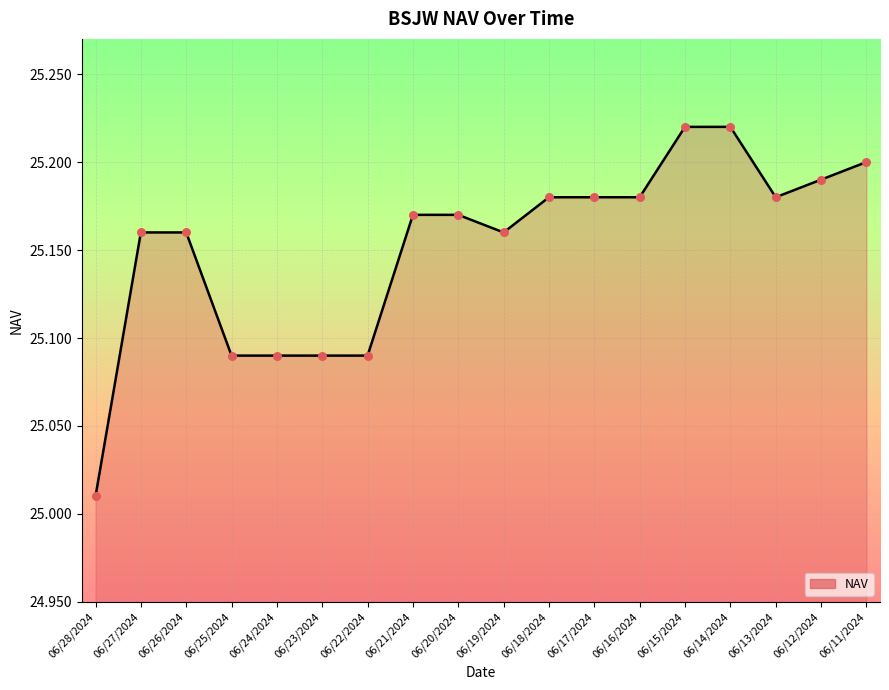

What is the ratio of the value at 06/16/2024 to the value at 06/24/2024?

1.0